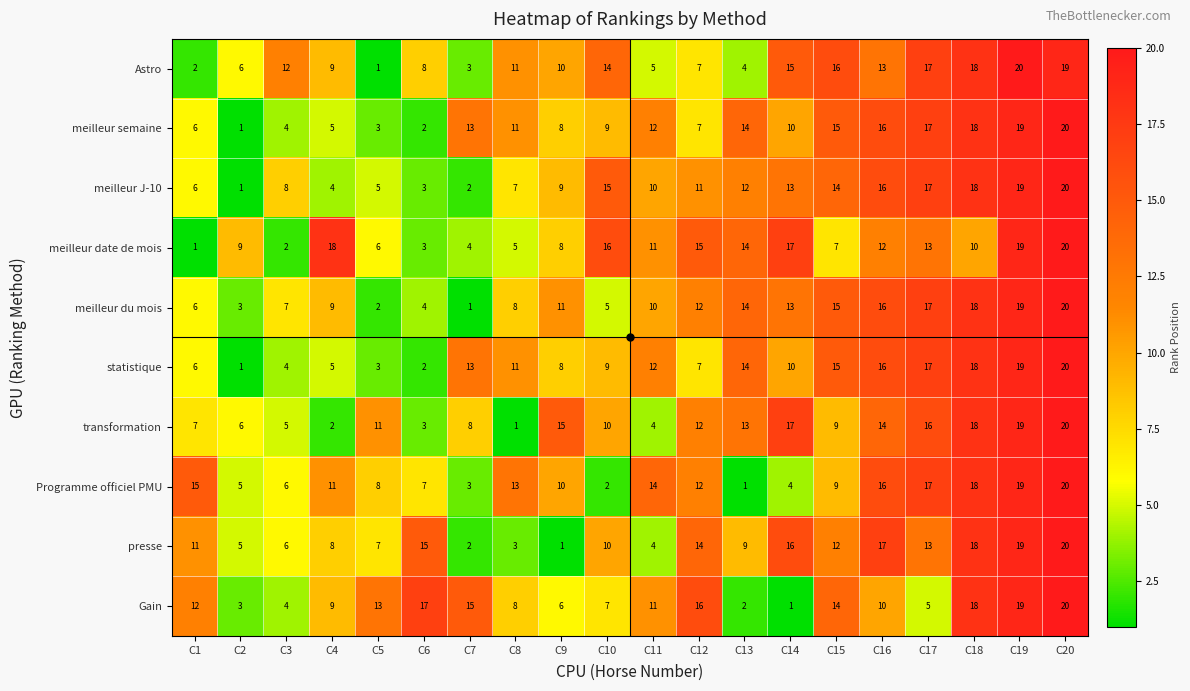

Which series changed the most between C7 and C11?

Programme officiel PMU